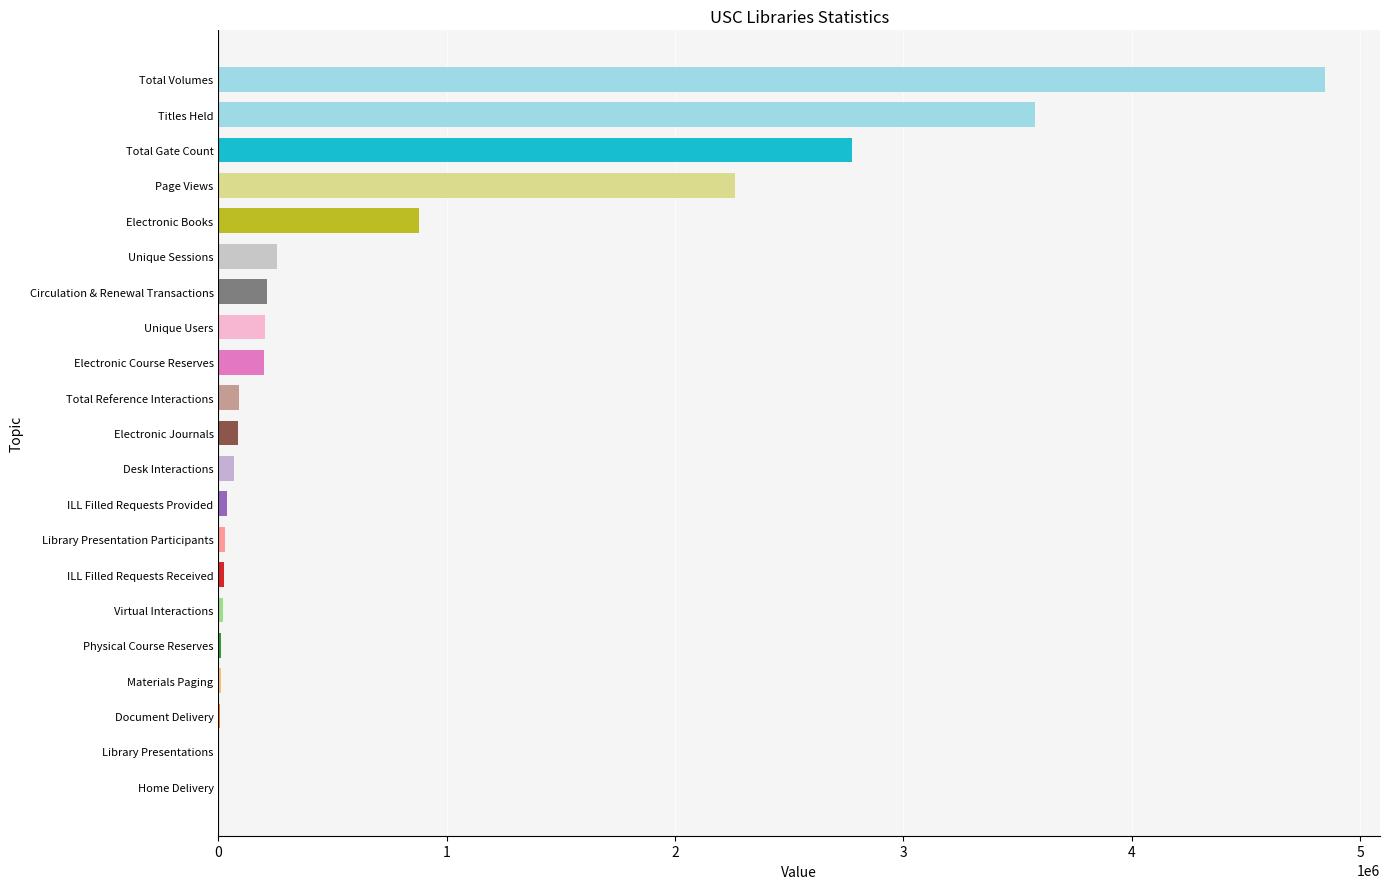

Is it true that the value at Total Volumes is 8581551?

False